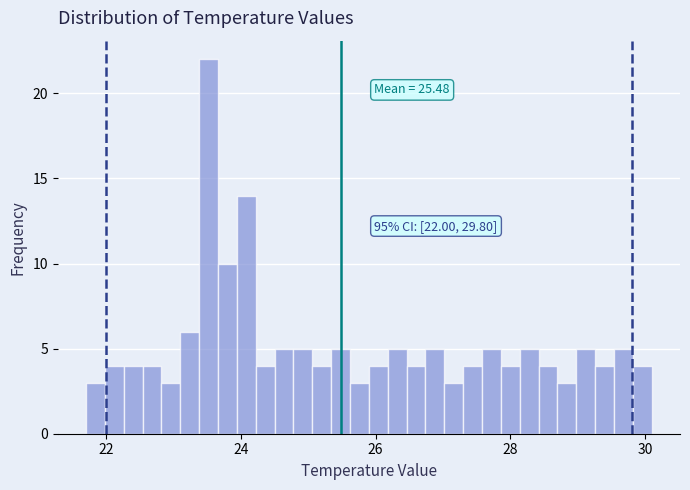

Read against the x-axis, roughly where is the centre of the tallest bar?

23.6